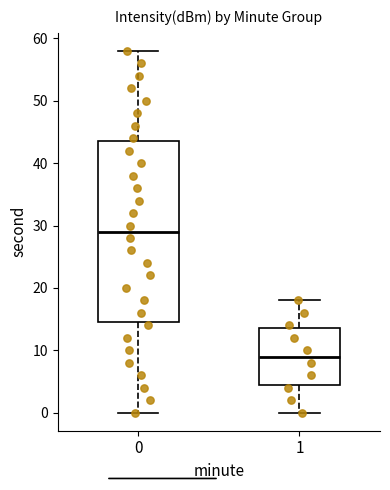

Which box has the highest median line?

0